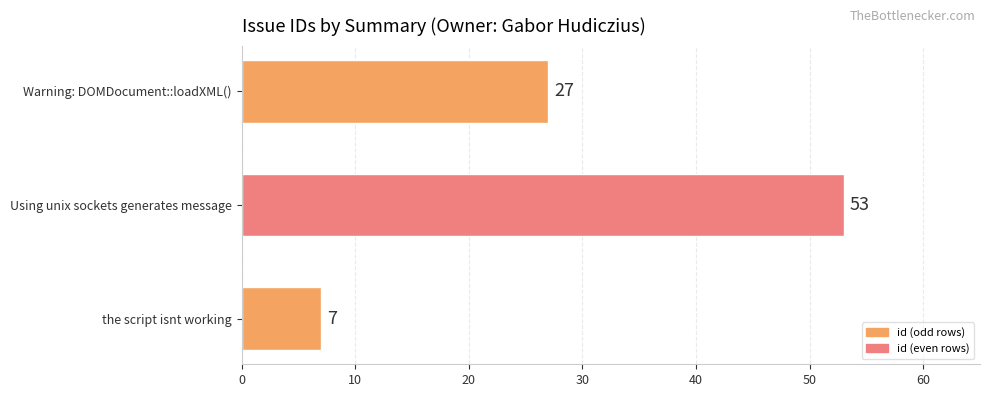

What is the sum of all values?

87